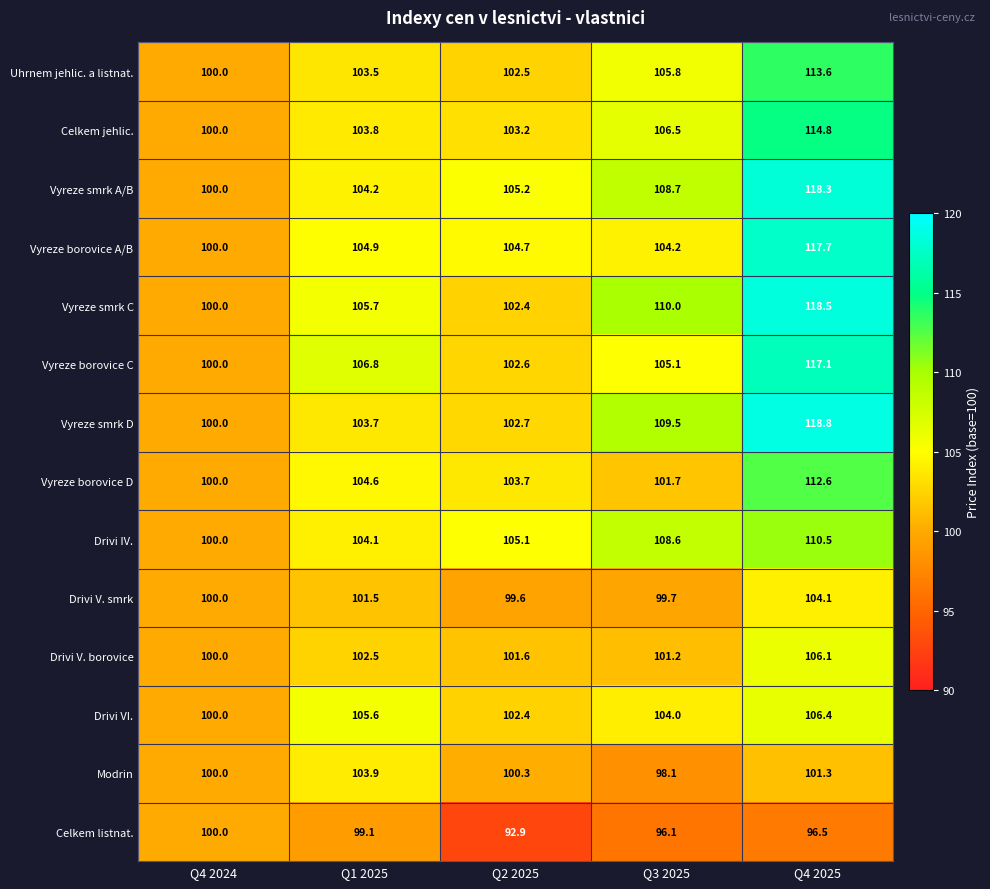

Which series has the largest total across all categories?

Vyreze smrk C